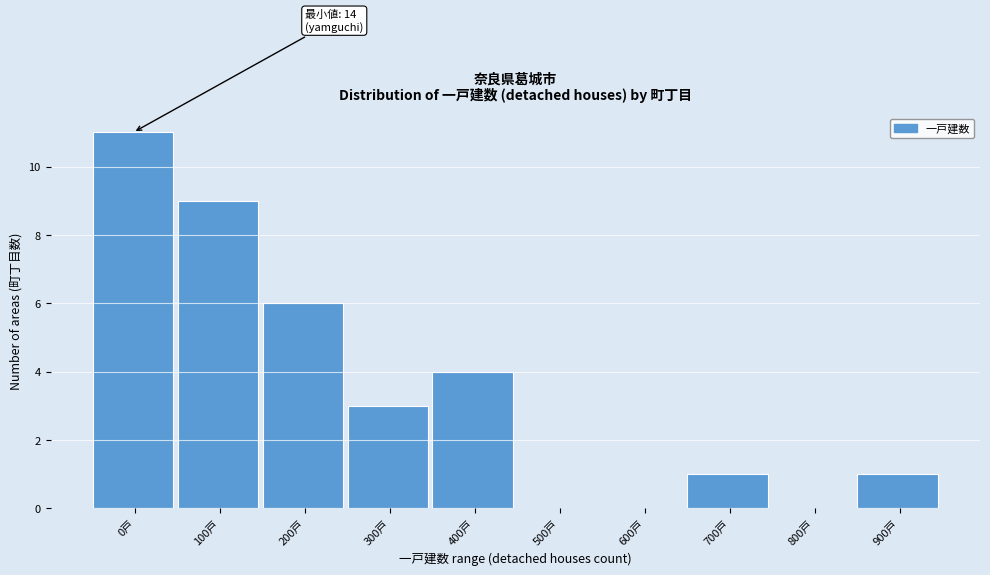

Reading left to right, list all the values displayed in this chart.

0戸=11	100戸=9	200戸=6	300戸=3	400戸=4	500戸=0	600戸=0	700戸=1	800戸=0	900戸=1